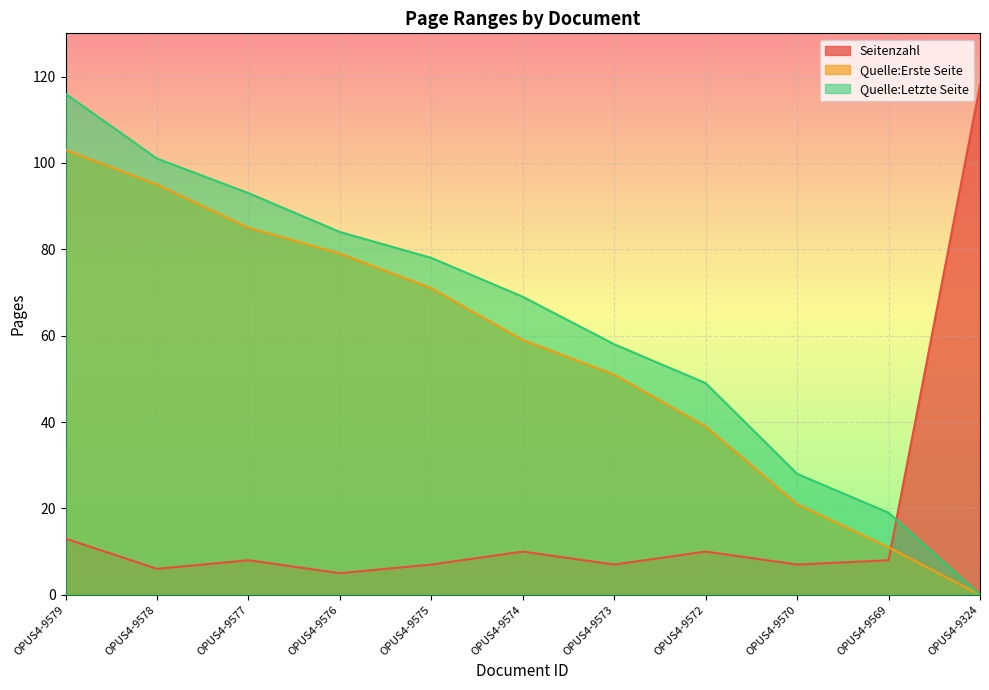

Between OPUS4-9575 and OPUS4-9570, which is larger?

OPUS4-9575